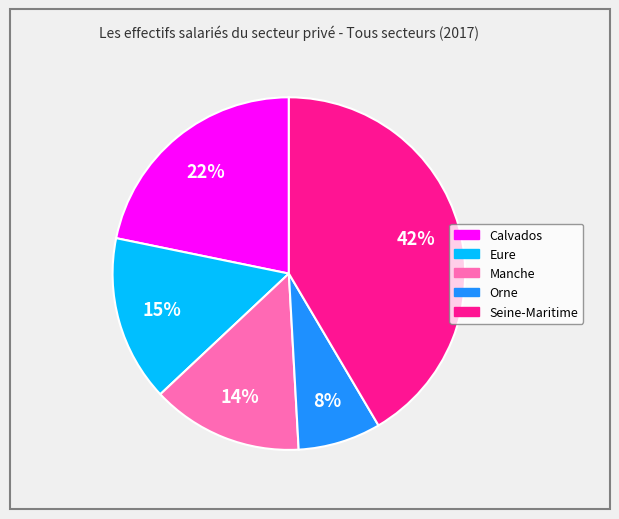

Do Orne and Calvados together represent more than half of the pie?

No